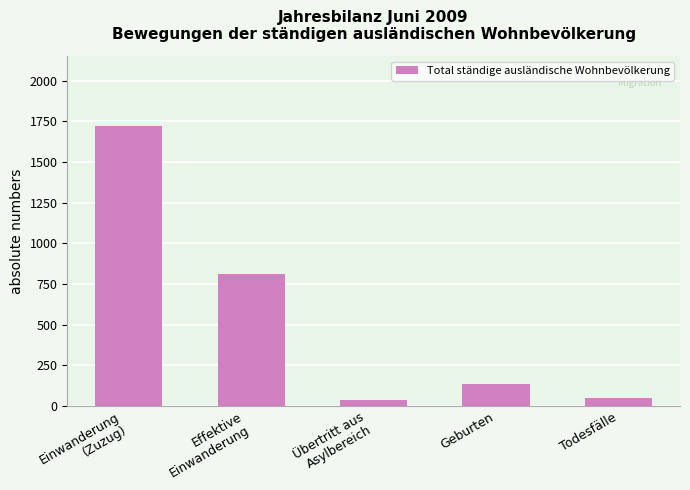

What is the value of the 2nd bar from the left?

813